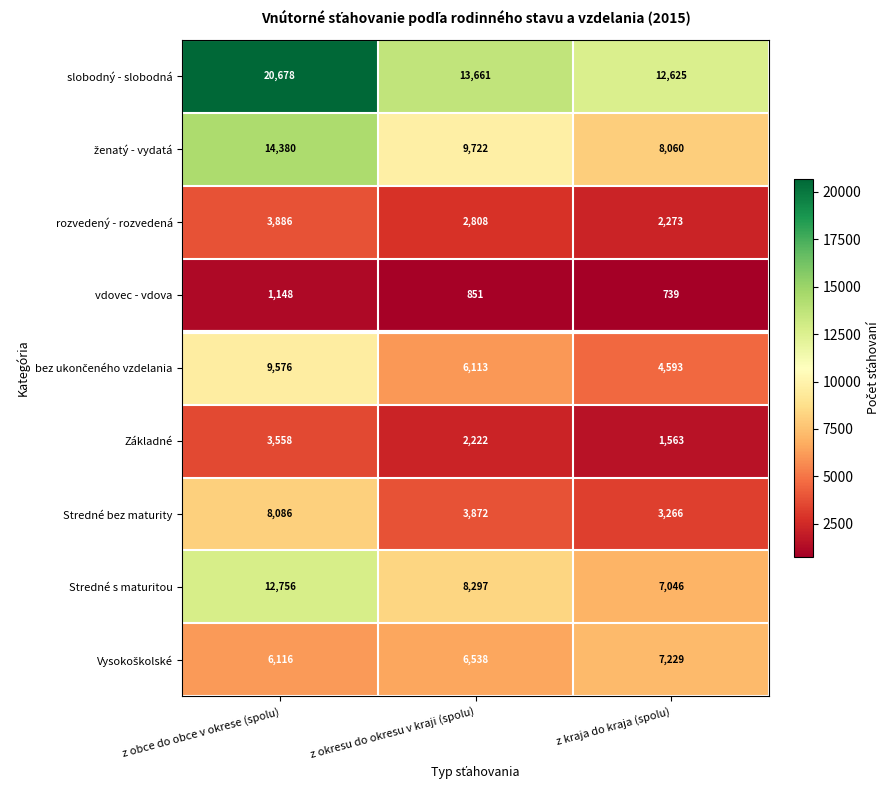

At which category does the chart reach its peak across all series?

z obce do obce v okrese (spolu)